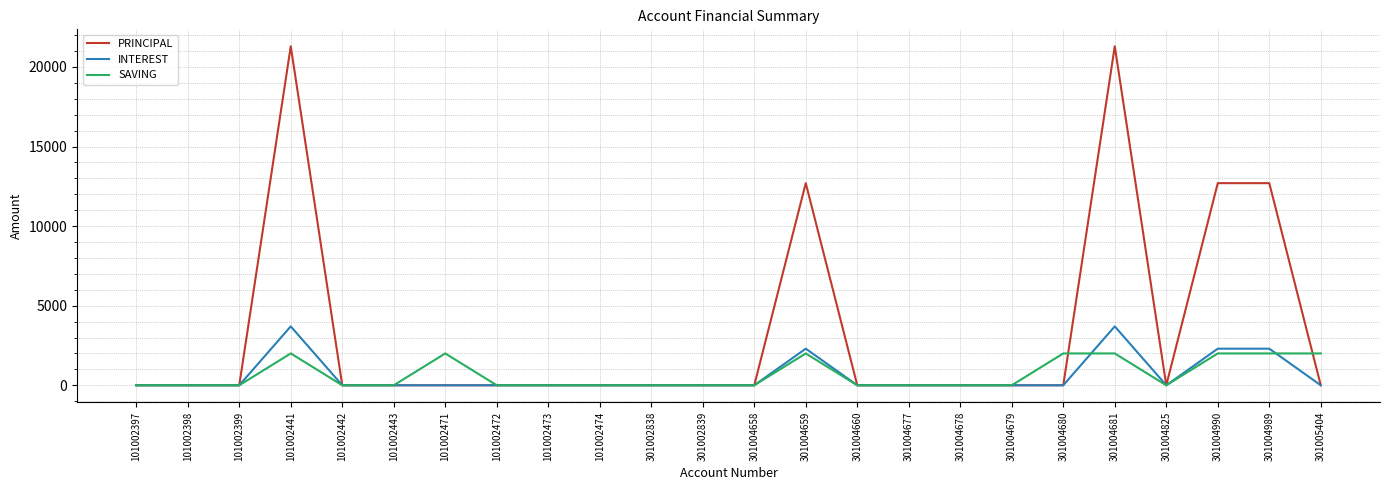

What is the difference between the highest and lowest values at 301004681?

19300